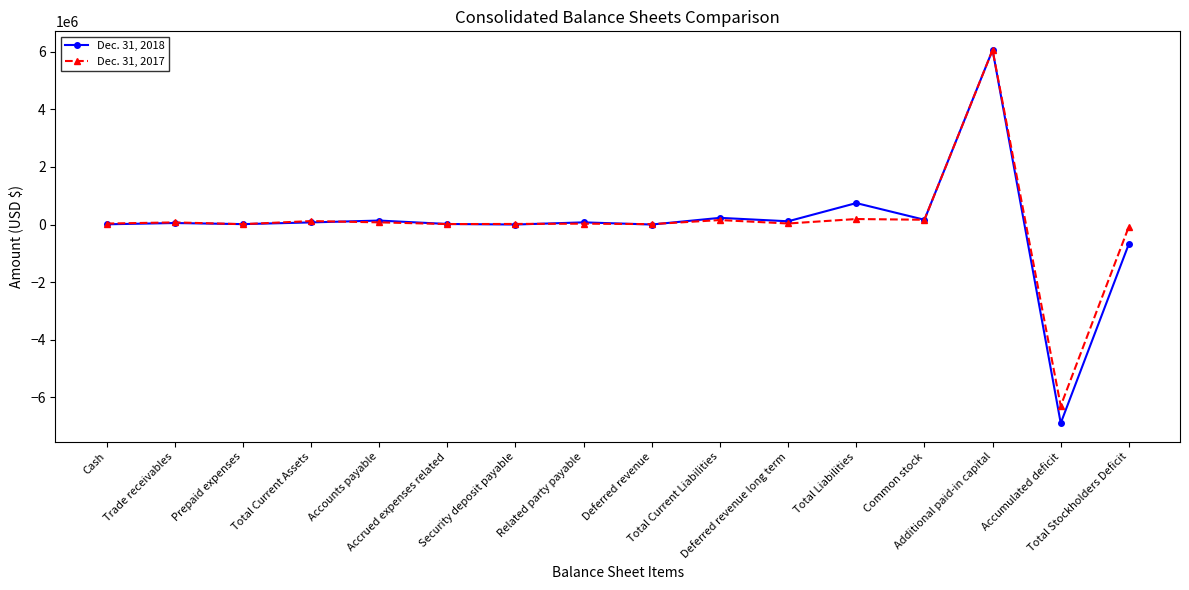

Which series has the widest spread of values?

Dec. 31, 2018